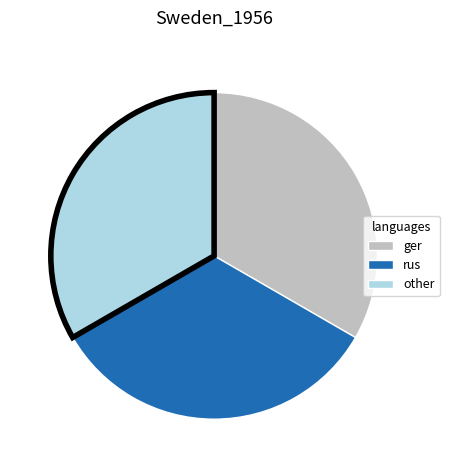

Does any single category account for the majority?

No